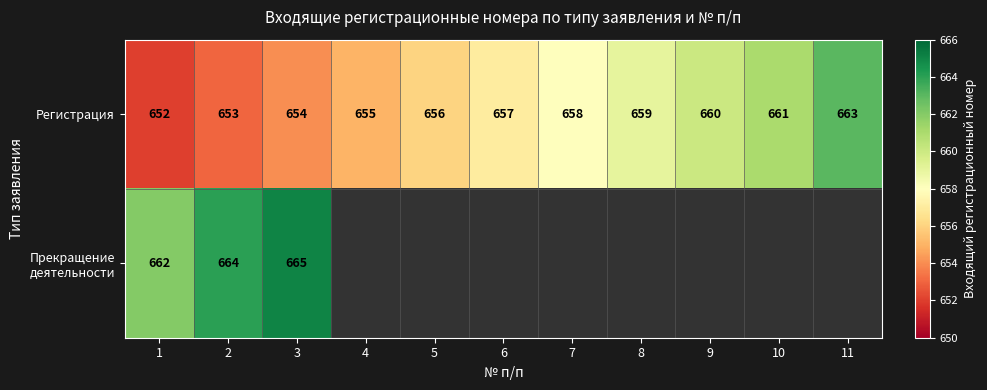

True or false: Регистрация has a value of 304 at 4.

False